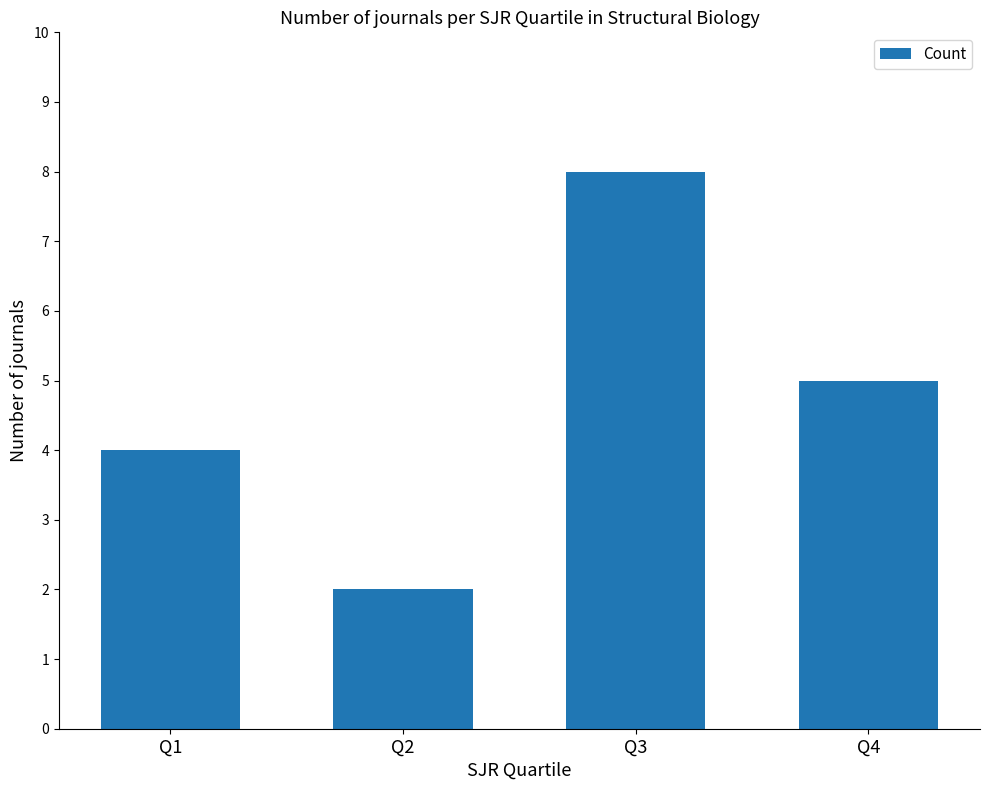

Count the number of categories in the chart.

4